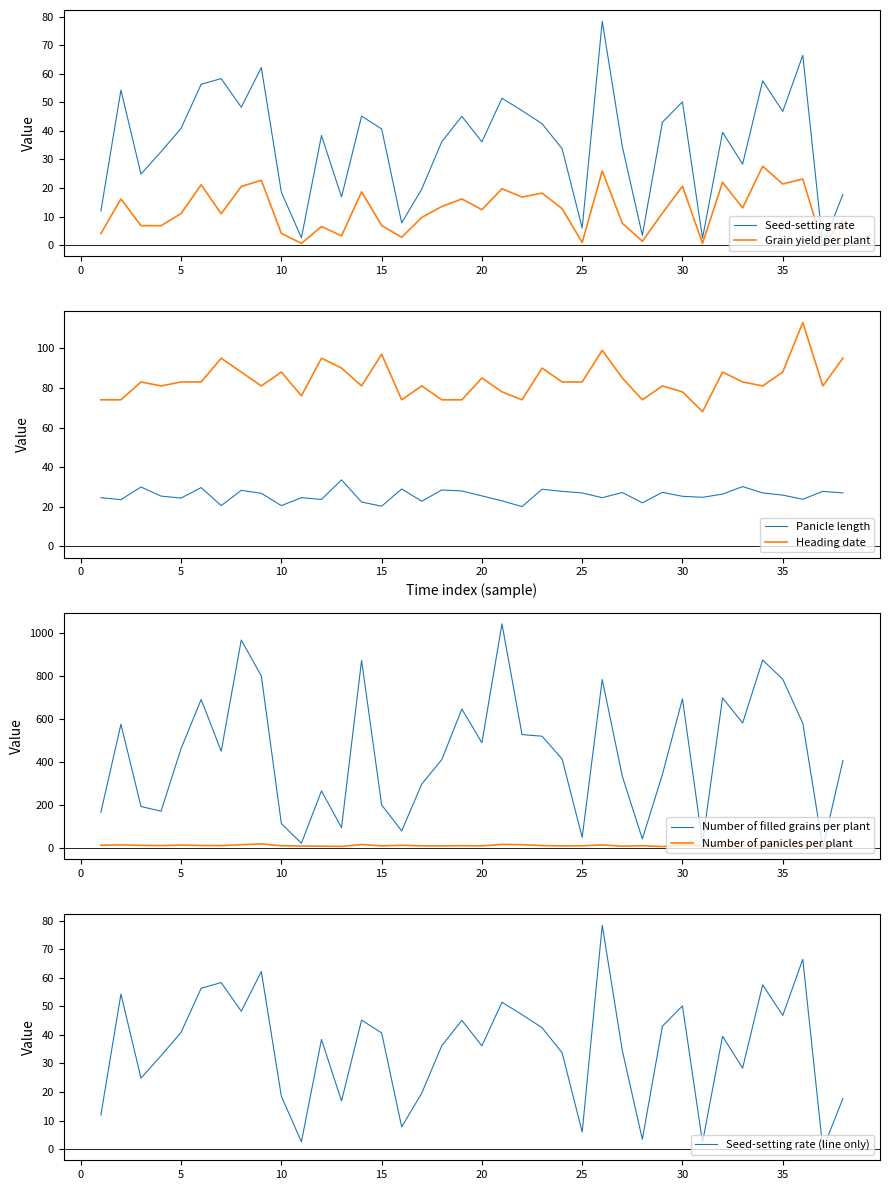

Reading left to right, extract all data points from this chart.

Seed-setting rate: 1=11.9	2=54.3	3=24.9	4=32.7	5=40.9	6=56.3	7=58.3	8=48.3	9=62.1	10=18.5	11=2.6	12=38.4	13=16.9	14=45.2	15=40.7	16=7.8	17=19.6	18=36.2	19=45.1	20=36.1	21=51.4	22=47.1	23=42.5	24=33.7	25=6.0	26=78.4	27=34.5	28=3.4	29=43.0	30=50.1	31=2.4	32=39.5	33=28.4	34=57.5	35=46.8	36=66.4	37=0.0	38=17.7
Grain yield per plant: 1=4.0	2=16.2	3=6.8	4=6.8	5=11.1	6=21.1	7=11.0	8=20.5	9=22.7	10=4.1	11=0.6	12=6.5	13=3.2	14=18.6	15=6.9	16=2.8	17=9.7	18=13.5	19=16.2	20=12.4	21=19.7	22=16.8	23=18.2	24=12.8	25=0.9	26=26.0	27=7.7	28=1.4	29=11.2	30=20.6	31=0.6	32=22.0	33=13.0	34=27.6	35=21.4	36=23.1	37=0.0	38=8.8
Panicle length: 1=24.6	2=23.6	3=30.0	4=25.4	5=24.4	6=29.7	7=20.6	8=28.3	9=26.8	10=20.6	11=24.6	12=23.7	13=33.6	14=22.4	15=20.3	16=29.0	17=22.8	18=28.5	19=28.0	20=25.5	21=23.0	22=20.1	23=28.9	24=27.8	25=27.0	26=24.6	27=27.2	28=22.0	29=27.3	30=25.3	31=24.8	32=26.4	33=30.2	34=27.0	35=25.9	36=23.8	37=27.8	38=27.0
Heading date: 1=74.0	2=74.0	3=83.0	4=81.0	5=83.0	6=83.0	7=95.0	8=88.0	9=81.0	10=88.0	11=76.0	12=95.0	13=90.0	14=81.0	15=97.0	16=74.0	17=81.0	18=74.0	19=74.0	20=85.0	21=78.0	22=74.0	23=90.0	24=83.0	25=83.0	26=99.0	27=85.0	28=74.0	29=81.0	30=78.0	31=68.0	32=88.0	33=83.0	34=81.0	35=88.0	36=113.0	37=81.0	38=95.0
Number of filled grains per plant: 1=165.5	2=576.0	3=192.7	4=170.5	5=463.0	6=691.2	7=450.2	8=968.5	9=801.0	10=113.0	11=21.5	12=265.2	13=94.1	14=873.8	15=199.8	16=78.9	17=297.1	18=411.2	19=646.7	20=489.6	21=1043.8	22=527.8	23=520.1	24=413.9	25=48.8	26=784.2	27=333.4	28=41.8	29=342.0	30=694.2	31=23.0	32=698.9	33=581.6	34=875.0	35=786.0	36=580.5	37=0.4	38=406.2
Number of panicles per plant: 1=12.2	2=13.8	3=11.4	4=10.6	5=12.7	6=11.0	7=10.2	8=14.3	9=18.2	10=9.7	11=8.4	12=7.7	13=6.5	14=15.5	15=9.1	16=11.8	17=9.2	18=8.9	19=10.0	20=9.1	21=15.8	22=14.5	23=10.7	24=9.0	25=9.7	26=13.5	27=7.9	28=9.9	29=5.8	30=12.5	31=10.8	32=12.4	33=12.8	34=11.7	35=17.2	36=13.2	37=11.0	38=15.9